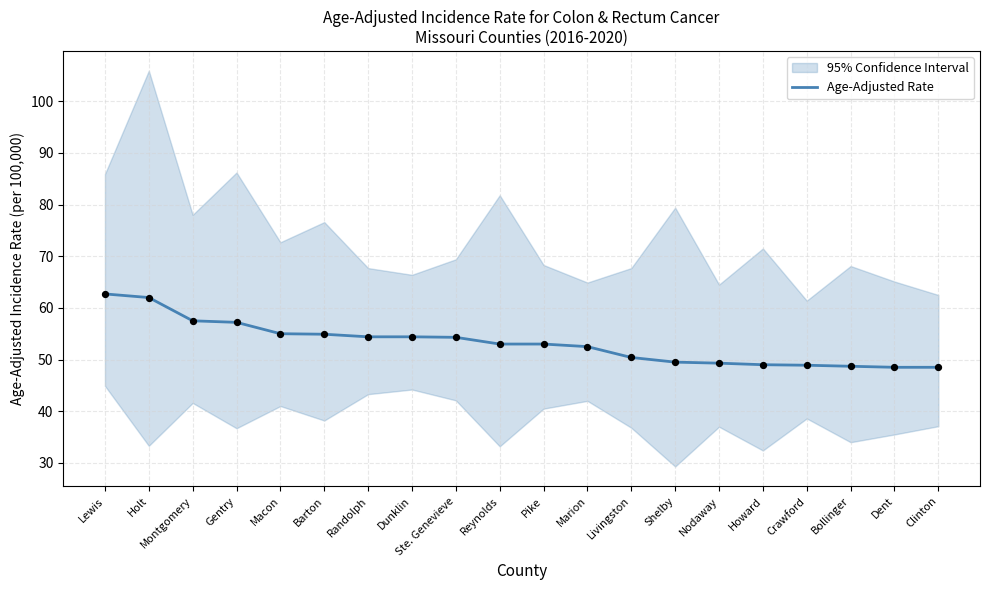

Which has a higher value, Crawford or Macon?

Macon